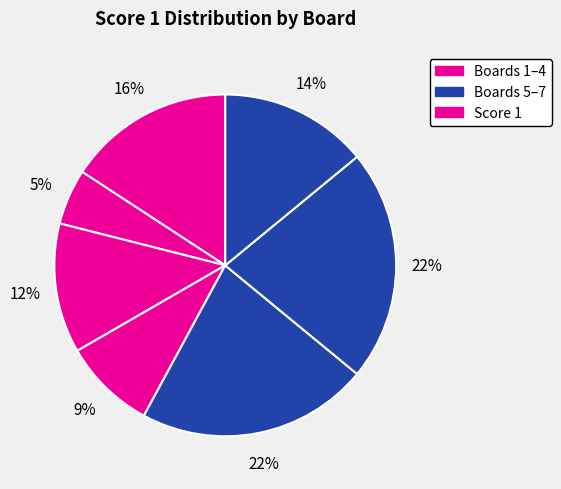

Count the number of slices in the pie.

7